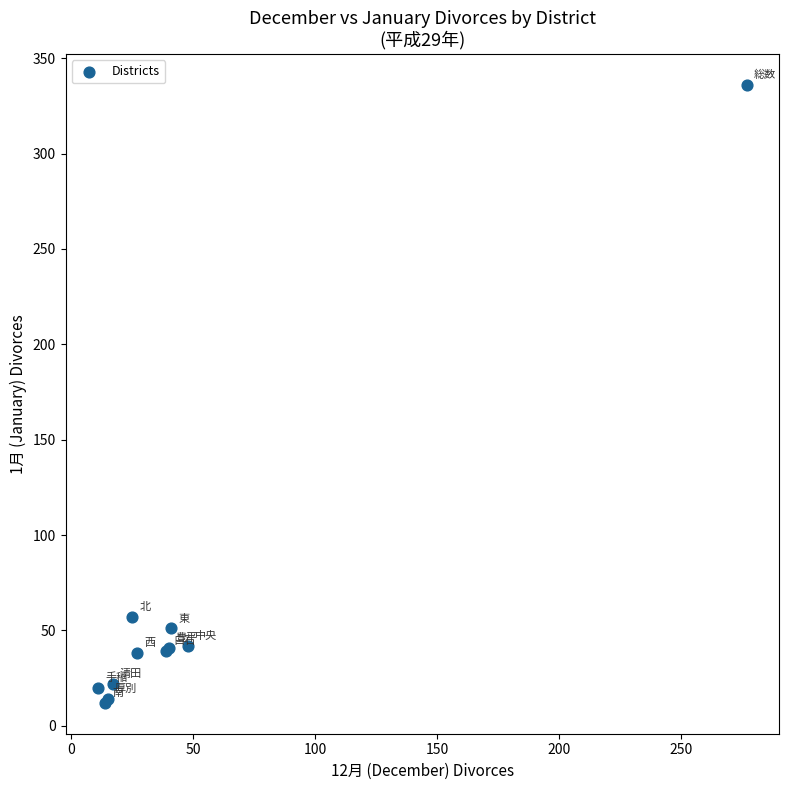

What Y value in the scatter plot is closest to 174?

57